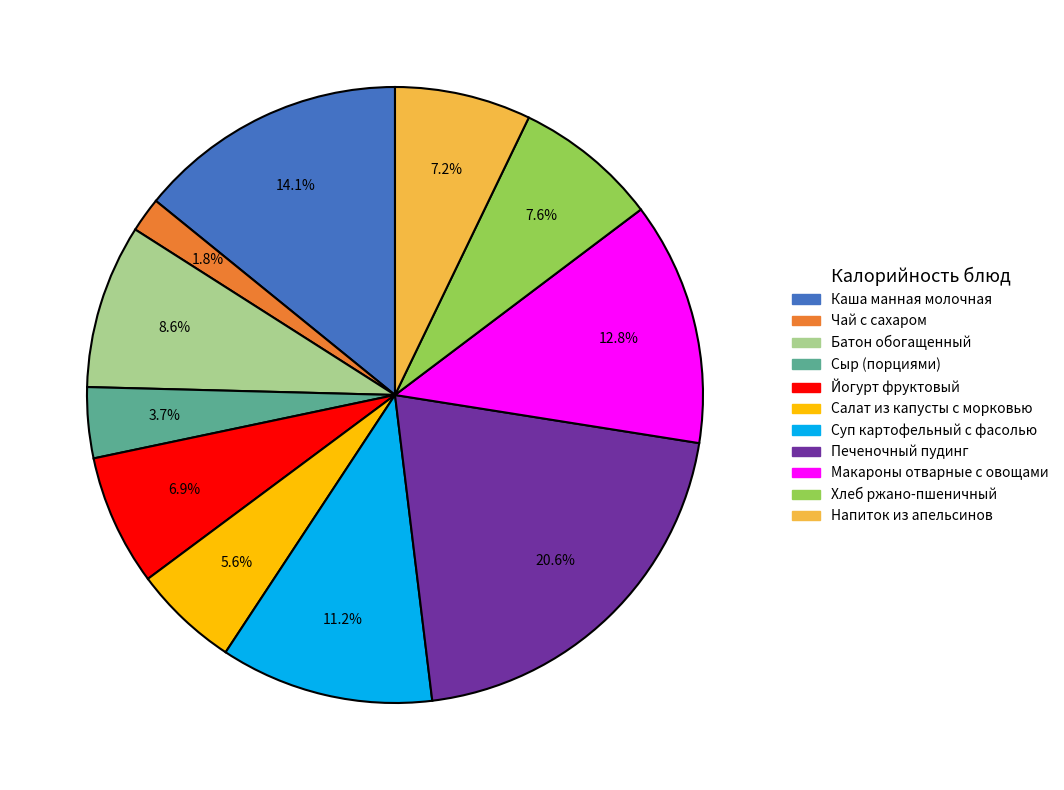

How many slices are in this pie chart?

11